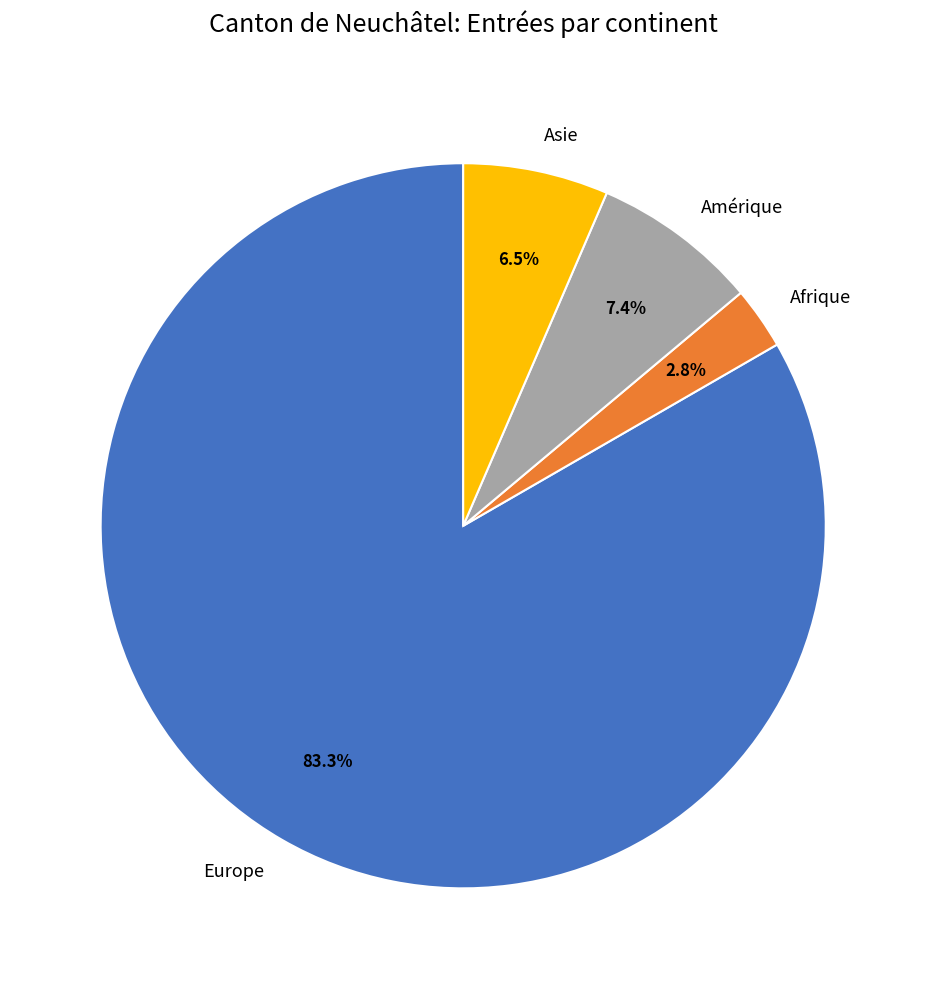

Which category accounts for the majority?

Europe